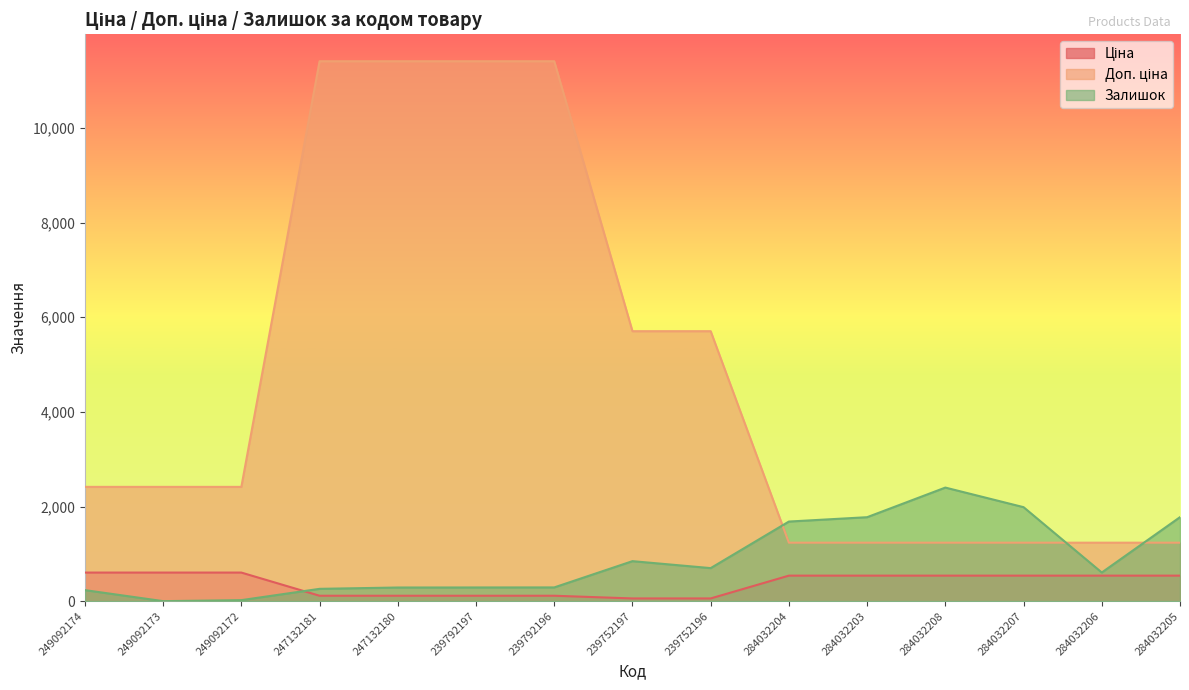

Which series has the widest spread of values?

Доп. ціна